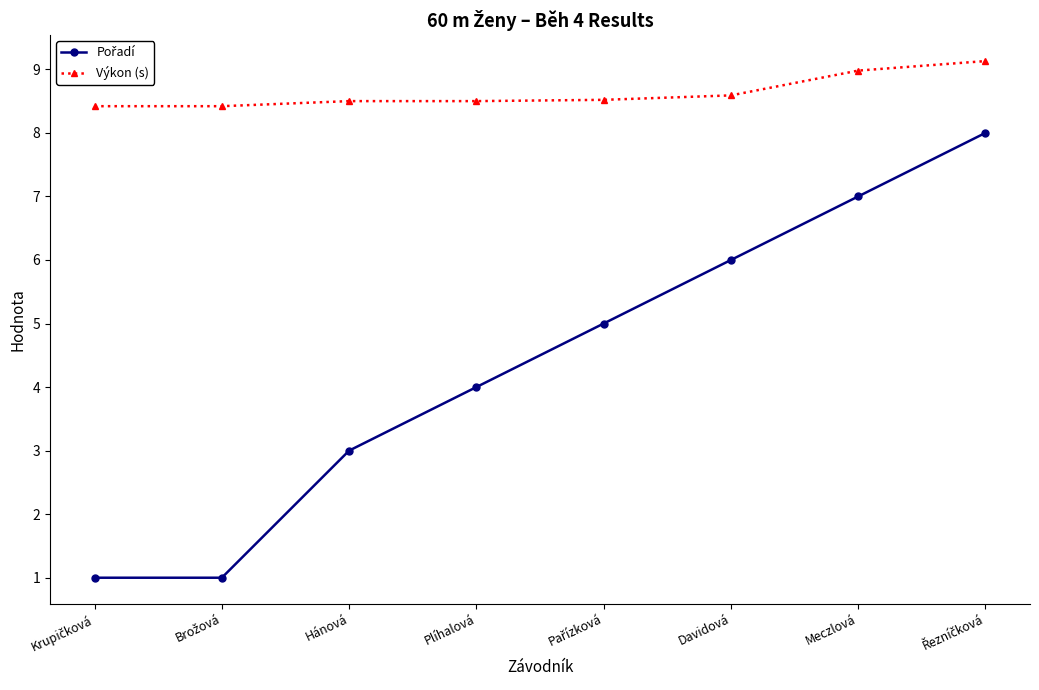

The value of Výkon (s) at Plíhalová is 8.5. True or false?

True